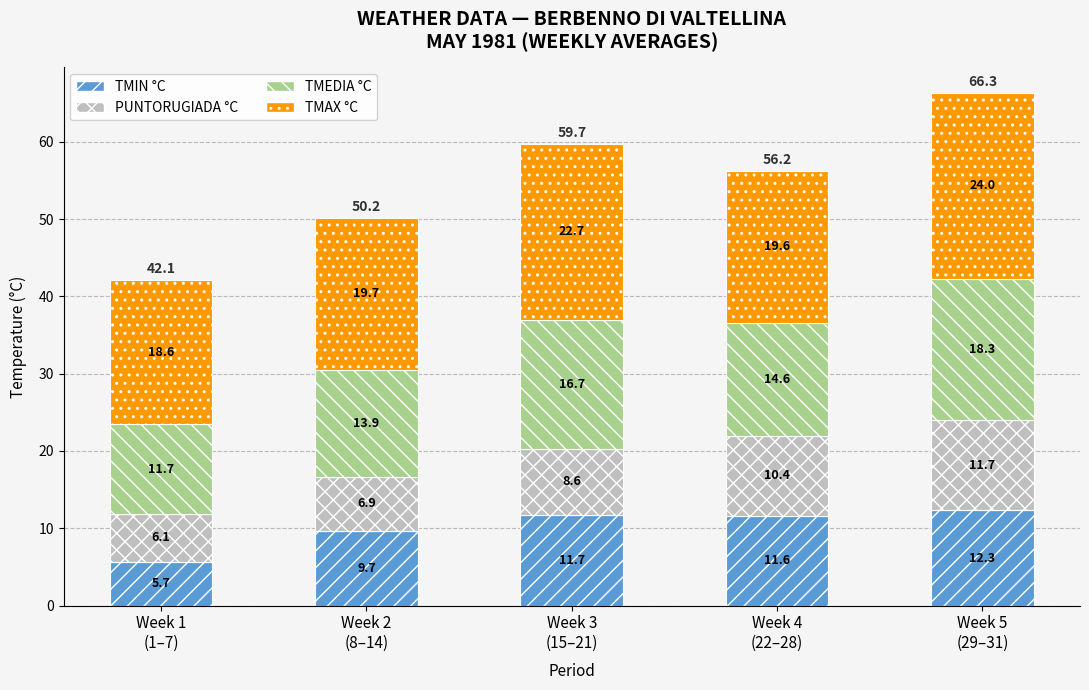

What is the minimum value for TMIN °C?

5.7